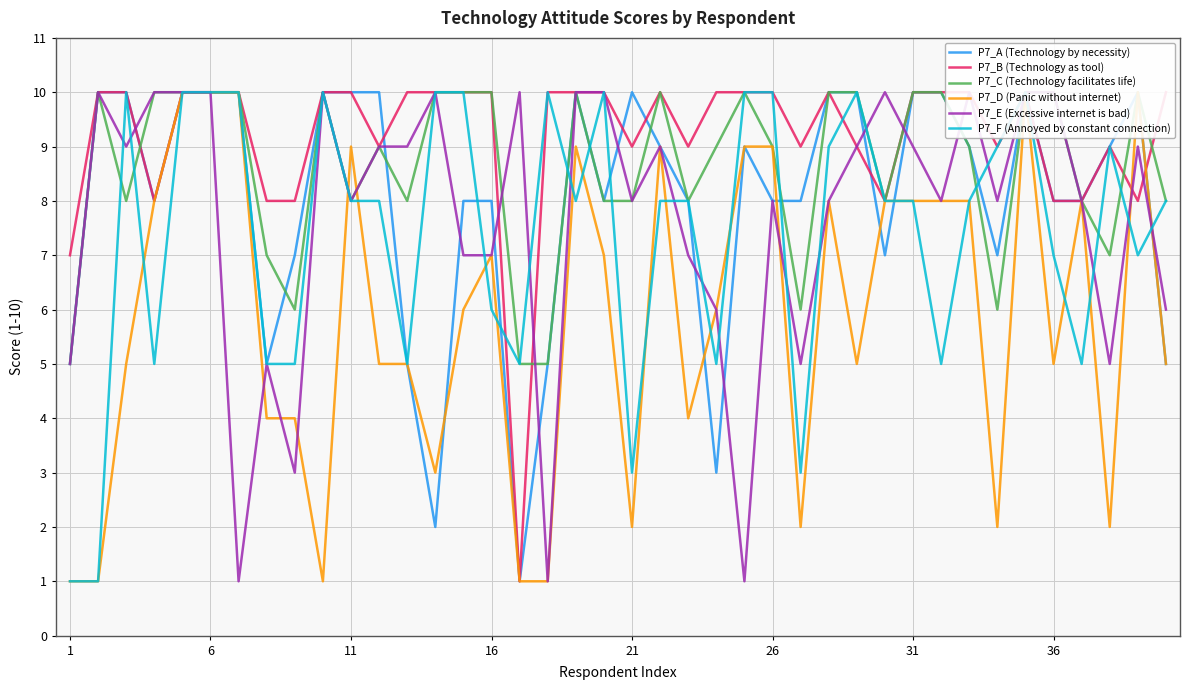

Is this an area chart (filled region under the line)?

No